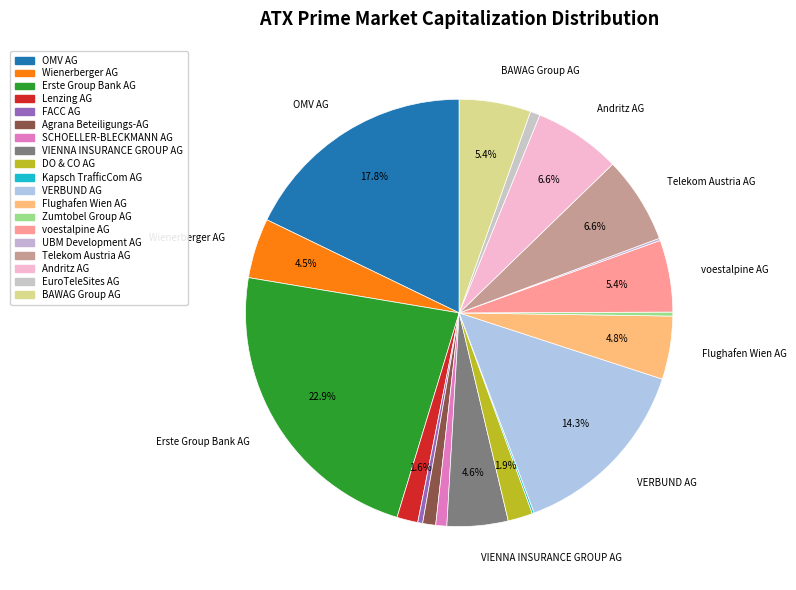

What is the ratio of the value at Agrana Beteiligungs-AG to the value at Kapsch TrafficCom AG?

6.8